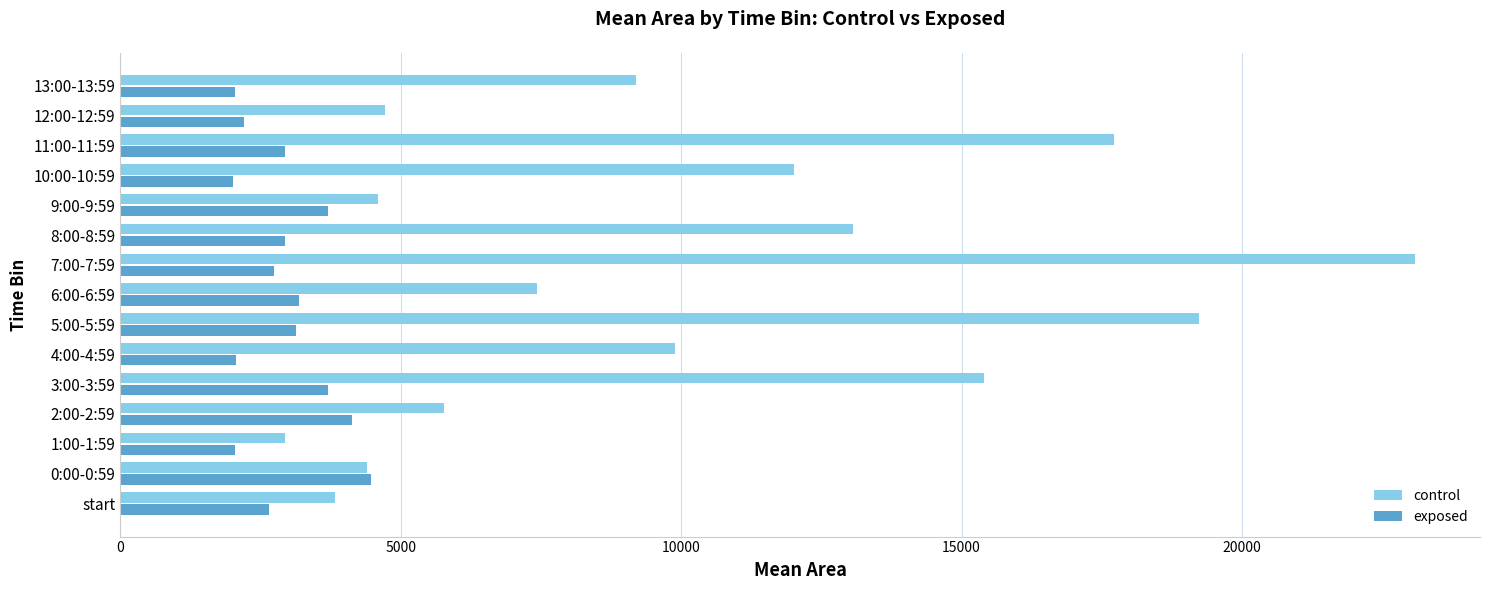

List the series in order of their peak value, highest first.

control, exposed